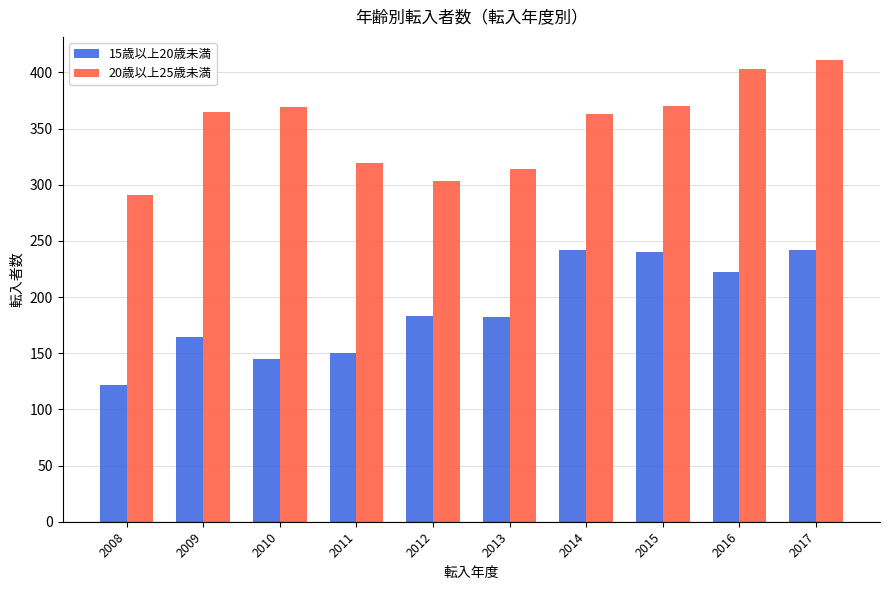

Between 2012 and 2017, which series saw the biggest shift?

20歳以上25歳未満